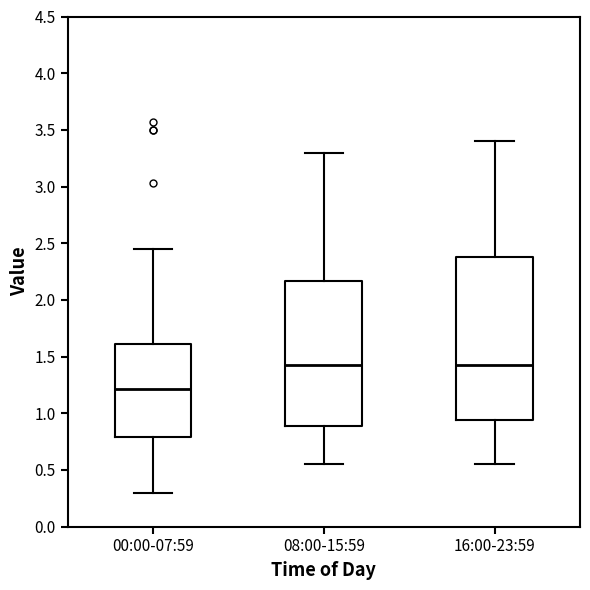

Which box's median line is the lowest?

00:00-07:59